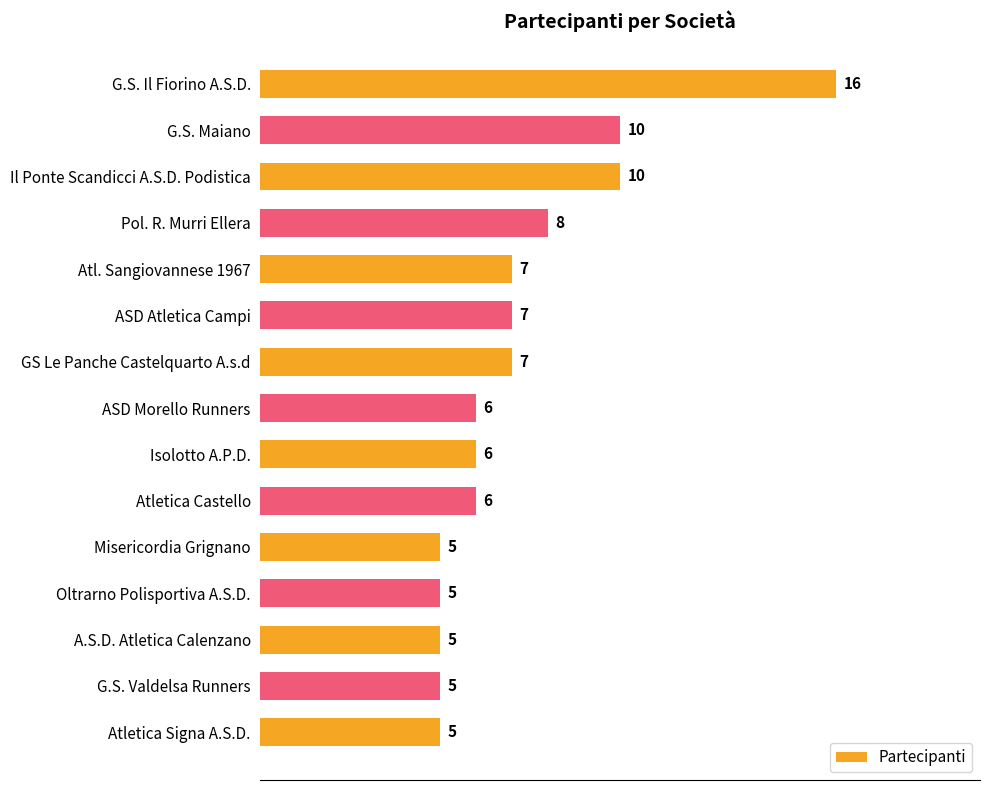

What is the label of the 3rd bar from the top?

Il Ponte Scandicci A.S.D. Podistica